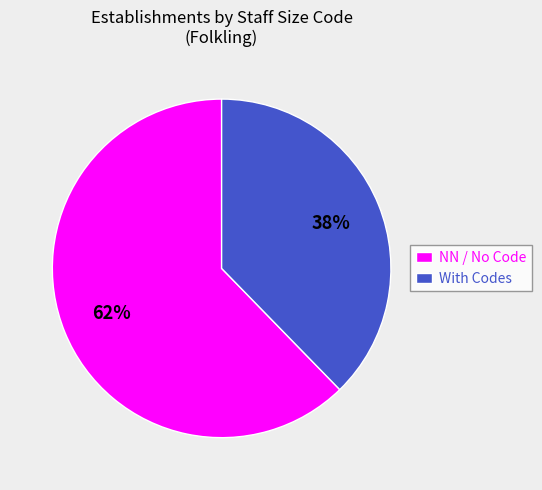

To the nearest percent, what percentage of the pie is NN / No Code?

62%